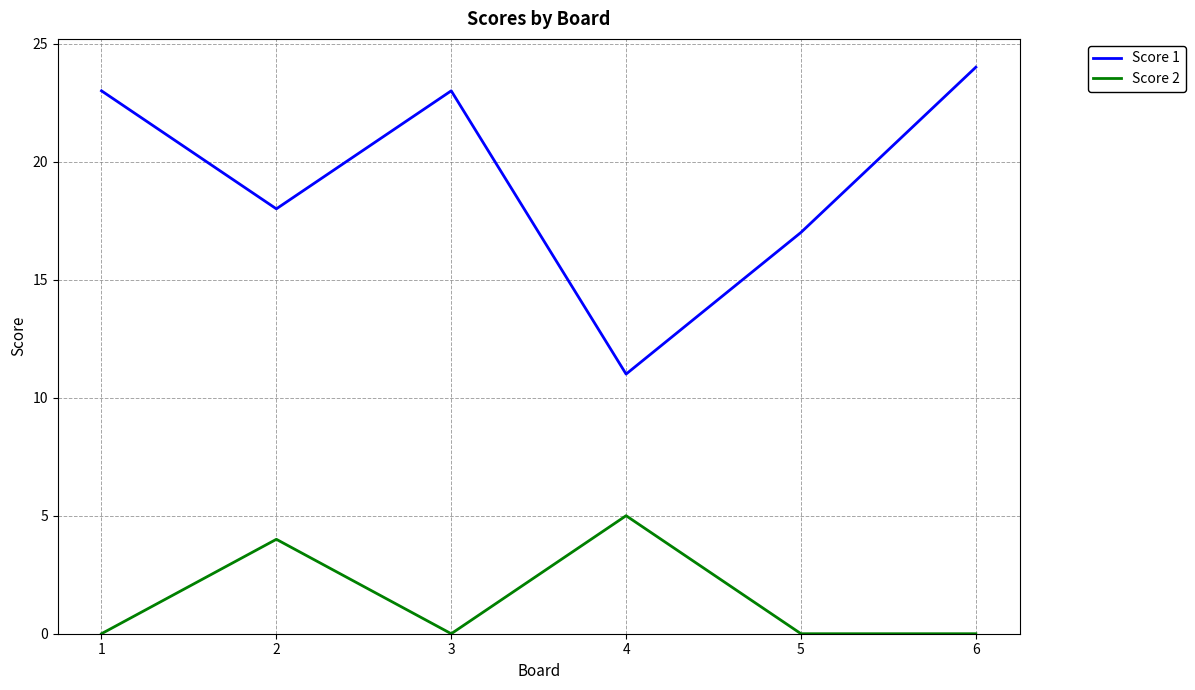

Which series has the largest range (max minus min)?

Score 1